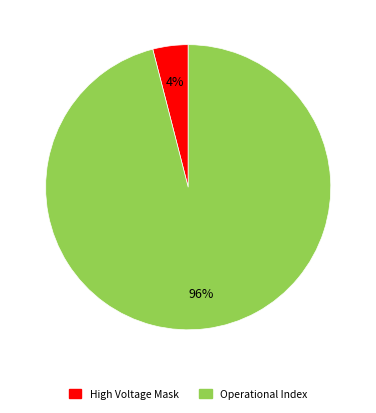

Do High Voltage Mask and Operational Index together represent more than half of the pie?

Yes